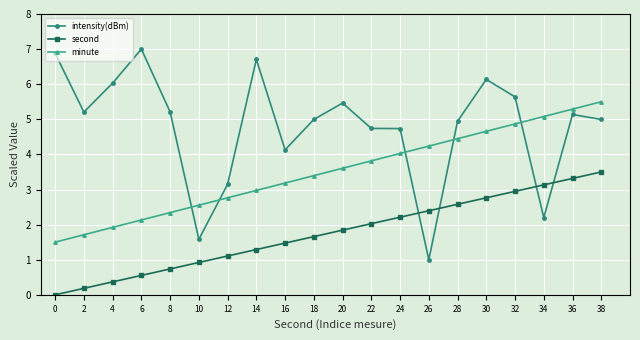

True or false: second has more than 2 interior local peaks.

False